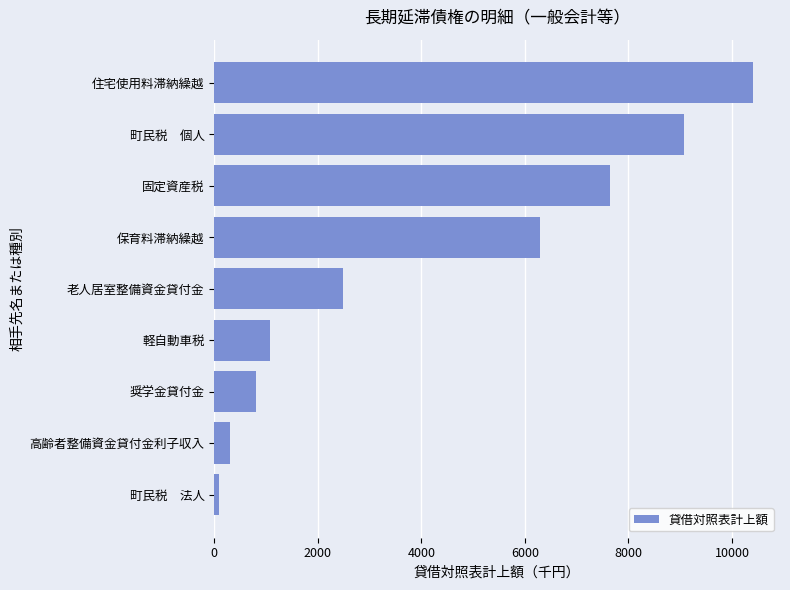

How many series are shown in this chart?

1